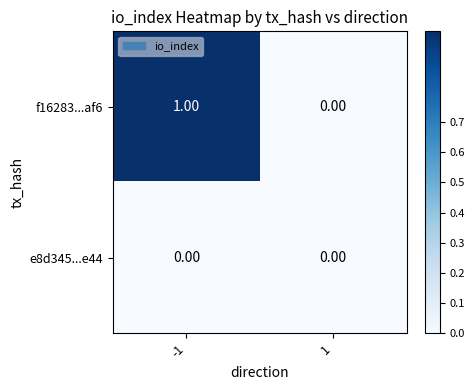

Is the value of e8d345...e44 at -1 greater than the value of f16283...af6 at -1?

No